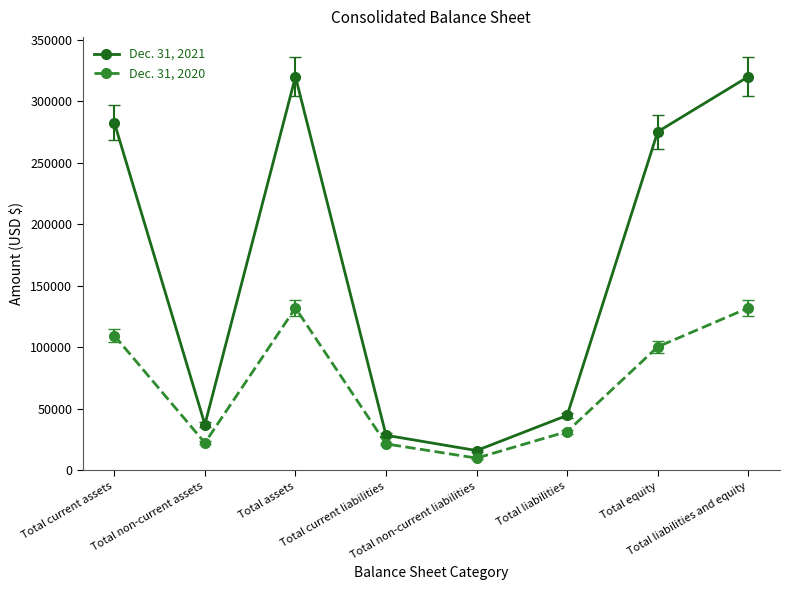

How many categories are shown in the chart?

8